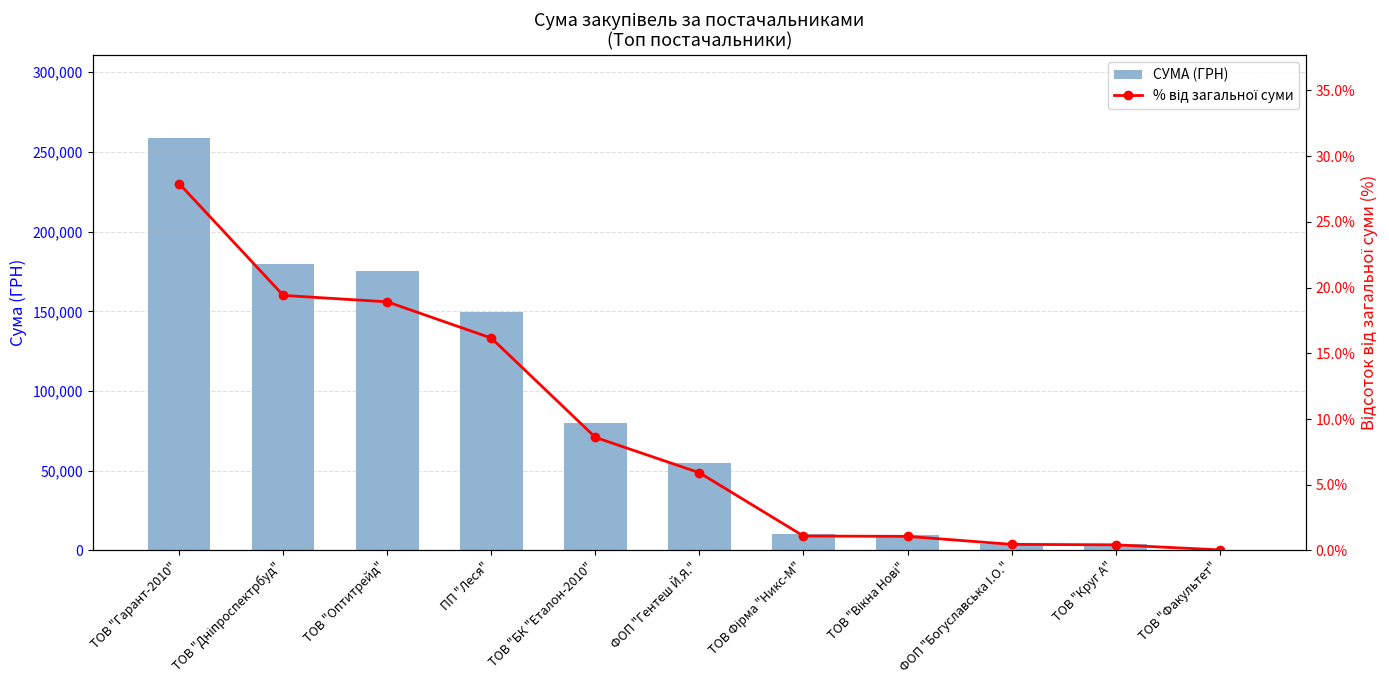

List the series in order of their peak value, highest first.

СУМА (ГРН), % від загальної суми